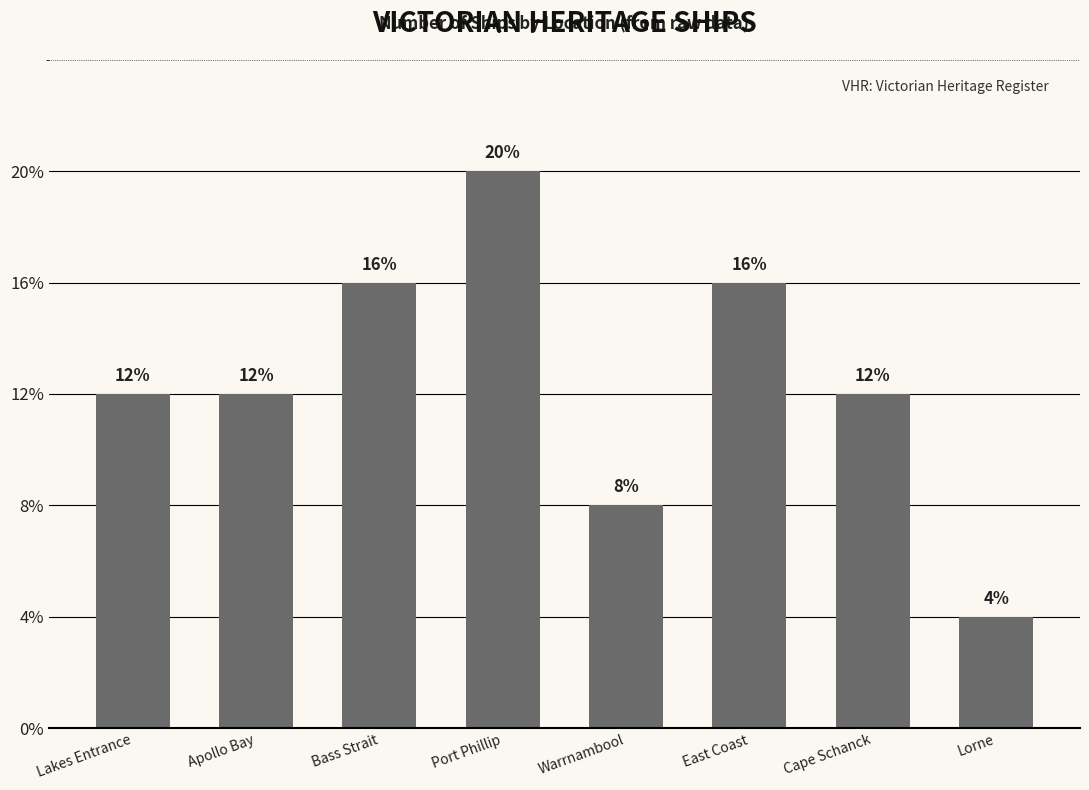

Reading right to left, what are all the values shown in this chart?

Lorne=1	Cape Schanck=3	East Coast=4	Warrnambool=2	Port Phillip=5	Bass Strait=4	Apollo Bay=3	Lakes Entrance=3